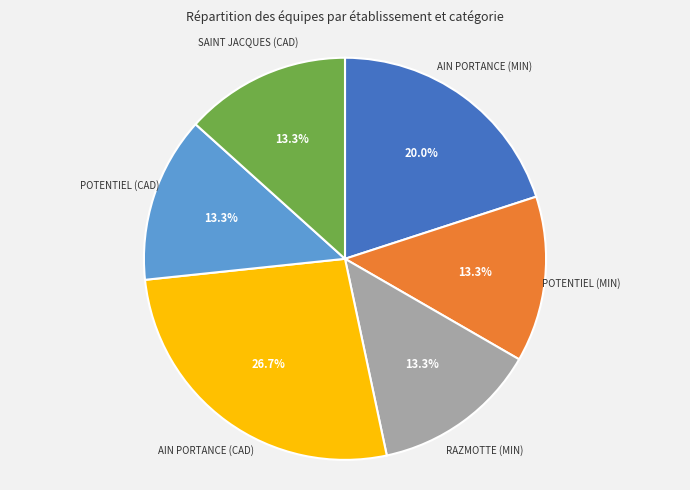

What is the ratio of the value at RAZMOTTE (MIN) to the value at POTENTIEL (MIN)?

1.0